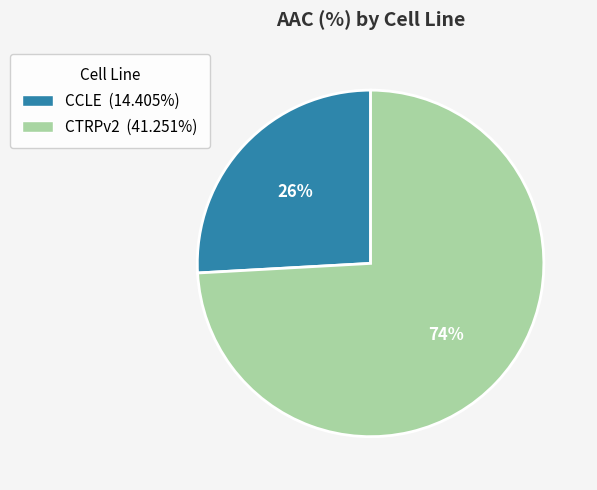

Is it true that CCLE is 26% of the pie?

True